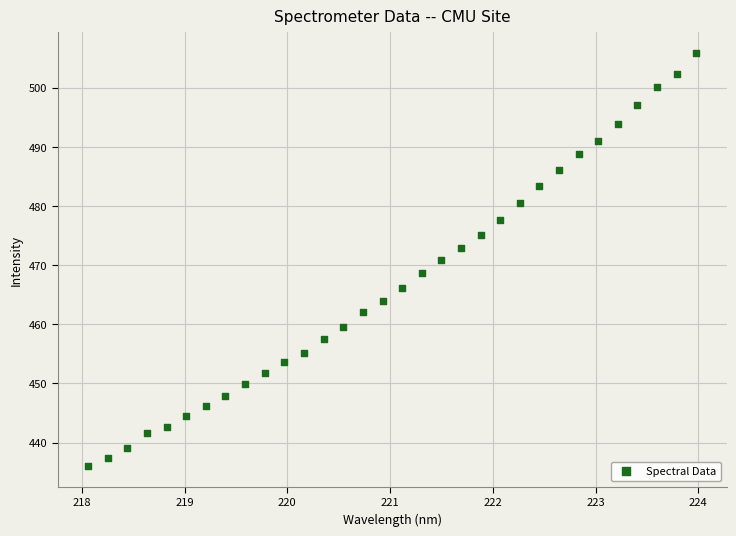

What is the range of Y values (max minus min)?

69.8